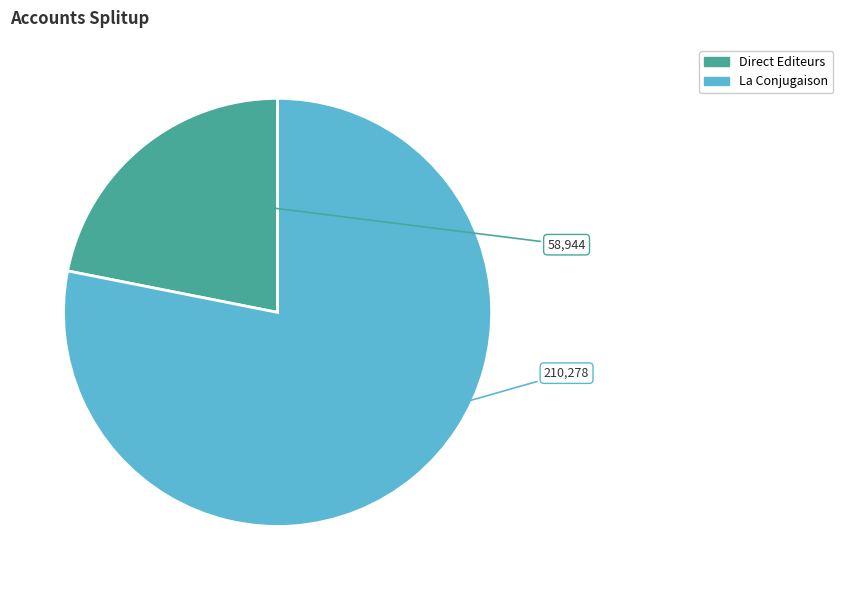

Which has a higher value, Direct Editeurs or La Conjugaison?

La Conjugaison